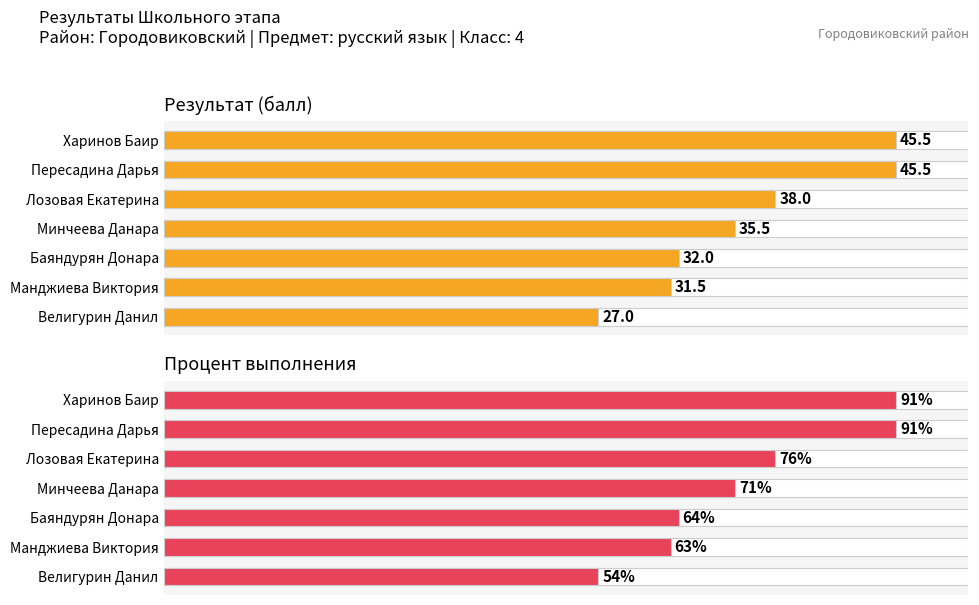

Rank the series at Баяндурян Донара from lowest to highest value.

результат, процент выполнения